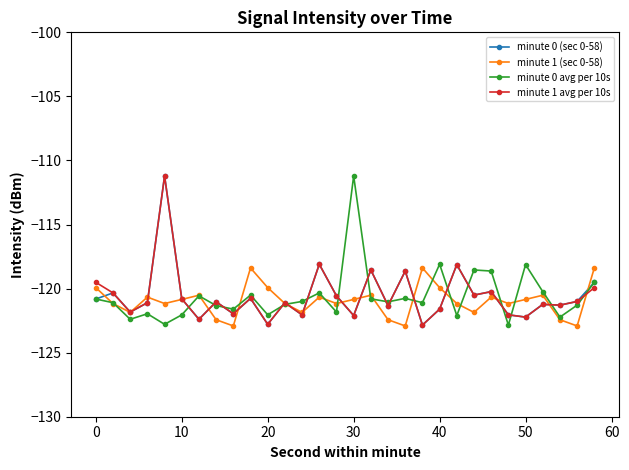

True or false: minute 0 avg per 10s has more than 0 interior local peaks.

True